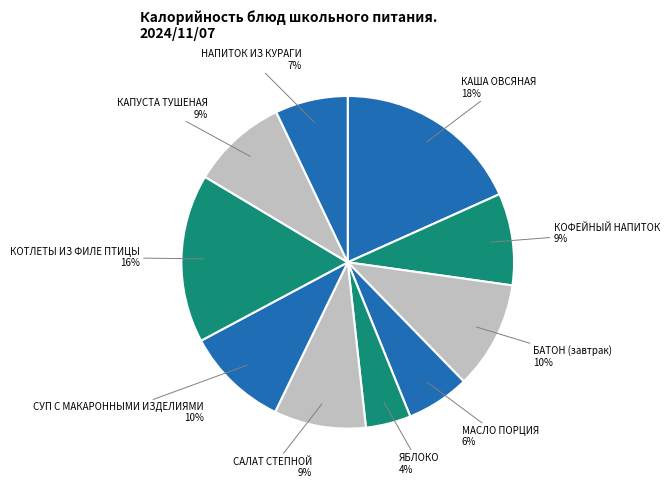

To the nearest percent, what portion does МАСЛО ПОРЦИЯ represent?

6%